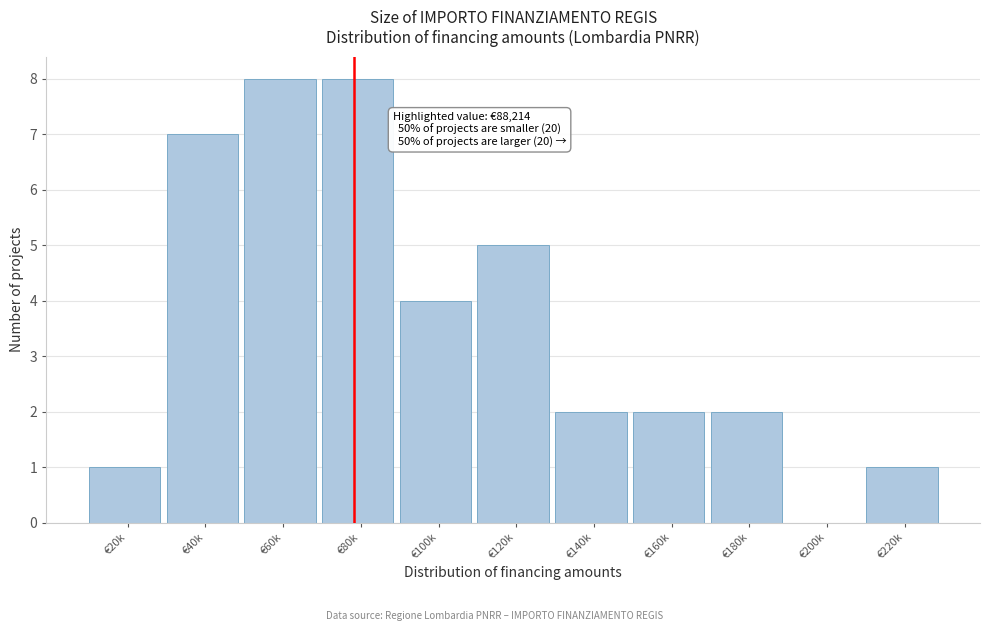

Reading left to right, extract all data points from this chart.

€20k=1	€40k=7	€60k=8	€80k=8	€100k=4	€120k=5	€140k=2	€160k=2	€180k=2	€200k=0	€220k=1